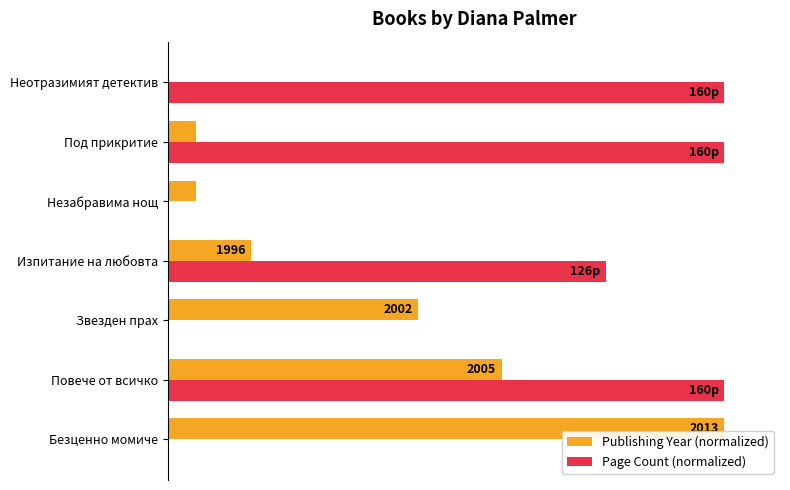

What are all the series names shown in the legend?

Publishing Year (normalized), Page Count (normalized)